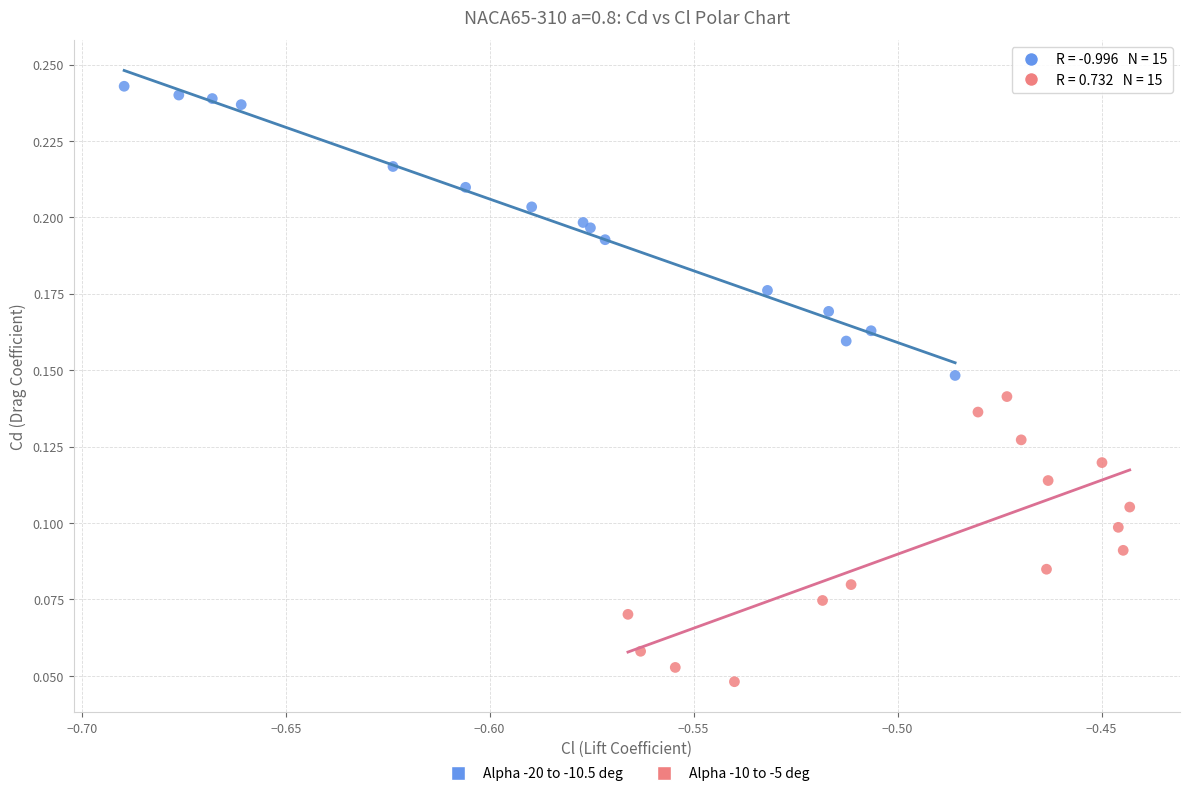

Which series reaches the minimum Y coordinate?

Alpha -10 to -5 deg